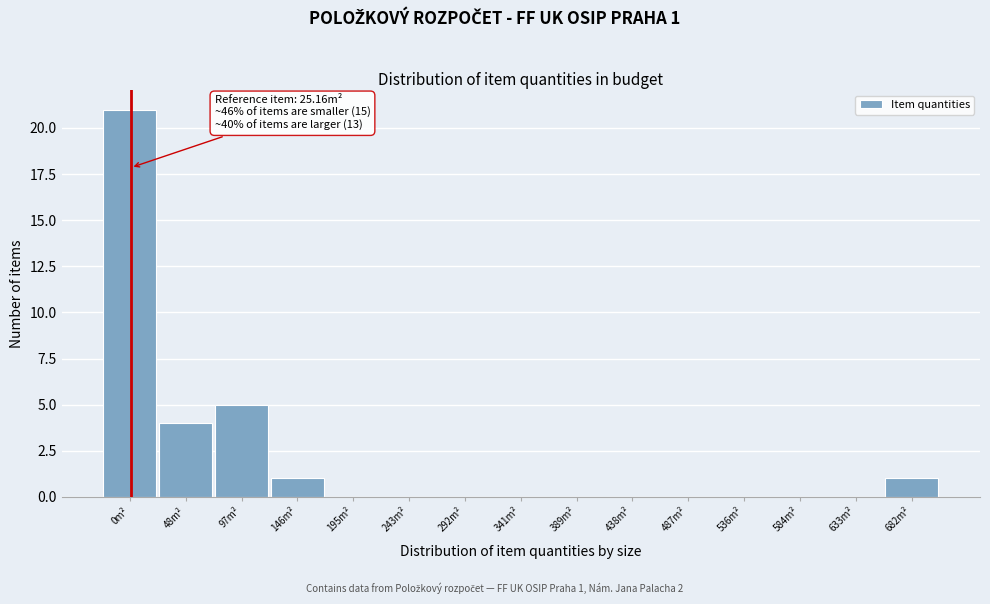

Reading left to right, extract all data points from this chart.

0m²=21	48m²=4	97m²=5	146m²=1	195m²=0	243m²=0	292m²=0	341m²=0	389m²=0	438m²=0	487m²=0	536m²=0	584m²=0	633m²=0	682m²=1